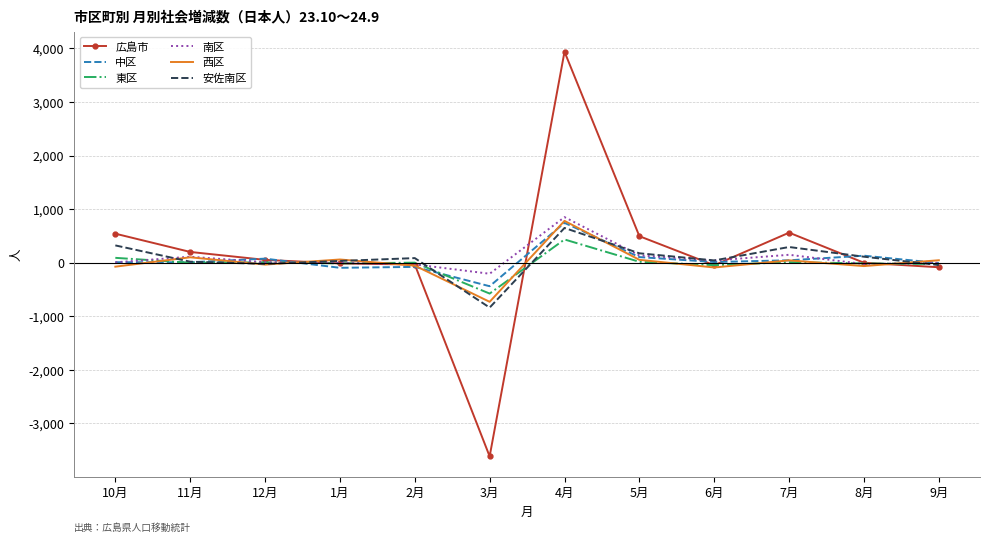

Between 2月 and 3月, which series saw the biggest shift?

広島市